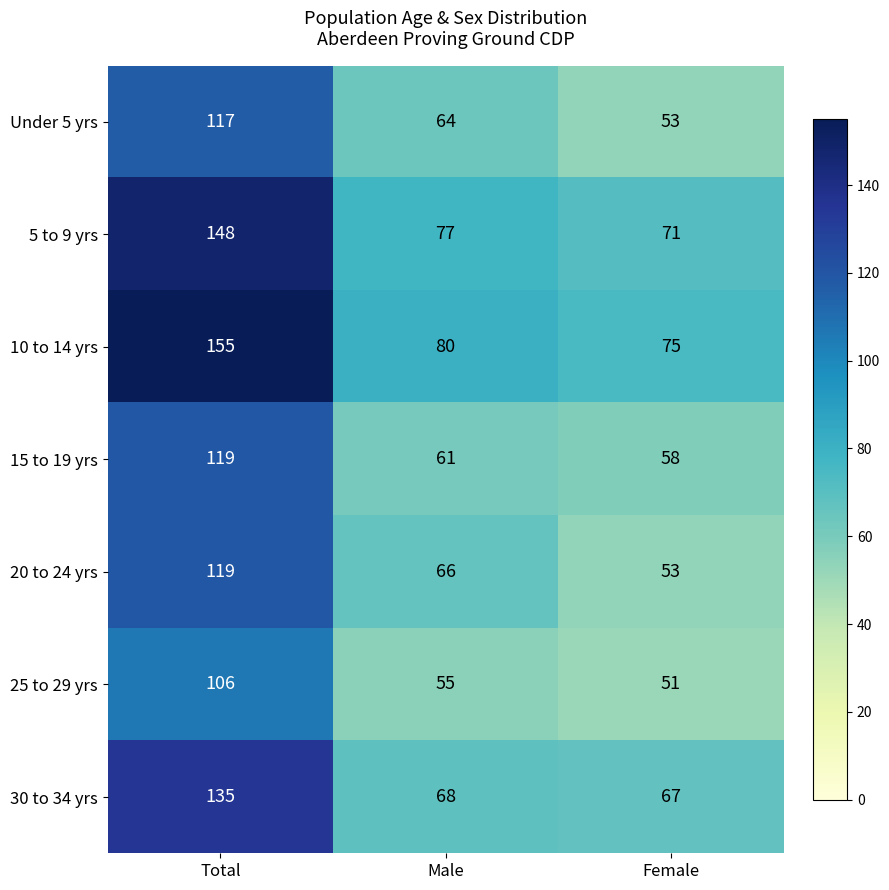

At which category does the chart reach its peak across all series?

Total